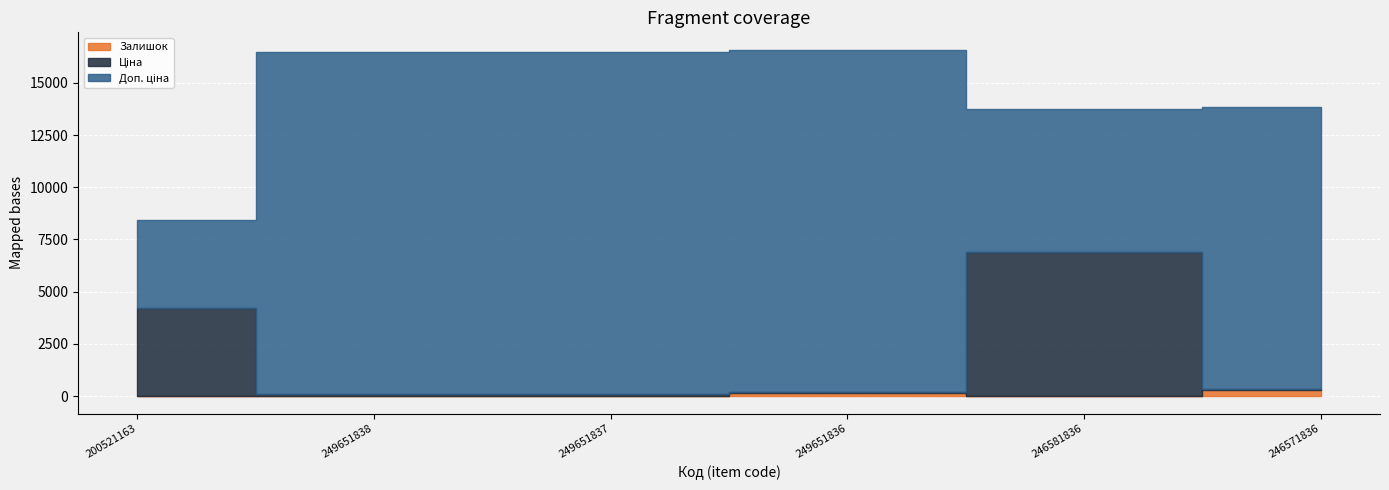

True or false: Залишок and Доп. ціна intersect in this chart.

False